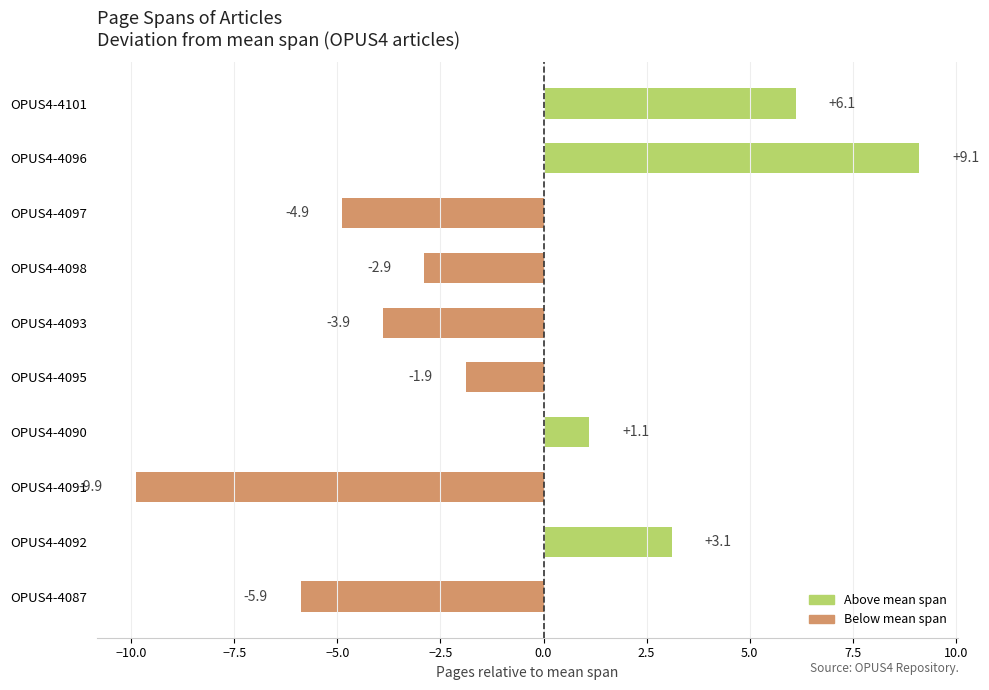

Are the bars grouped side by side (vs. stacked)?

No